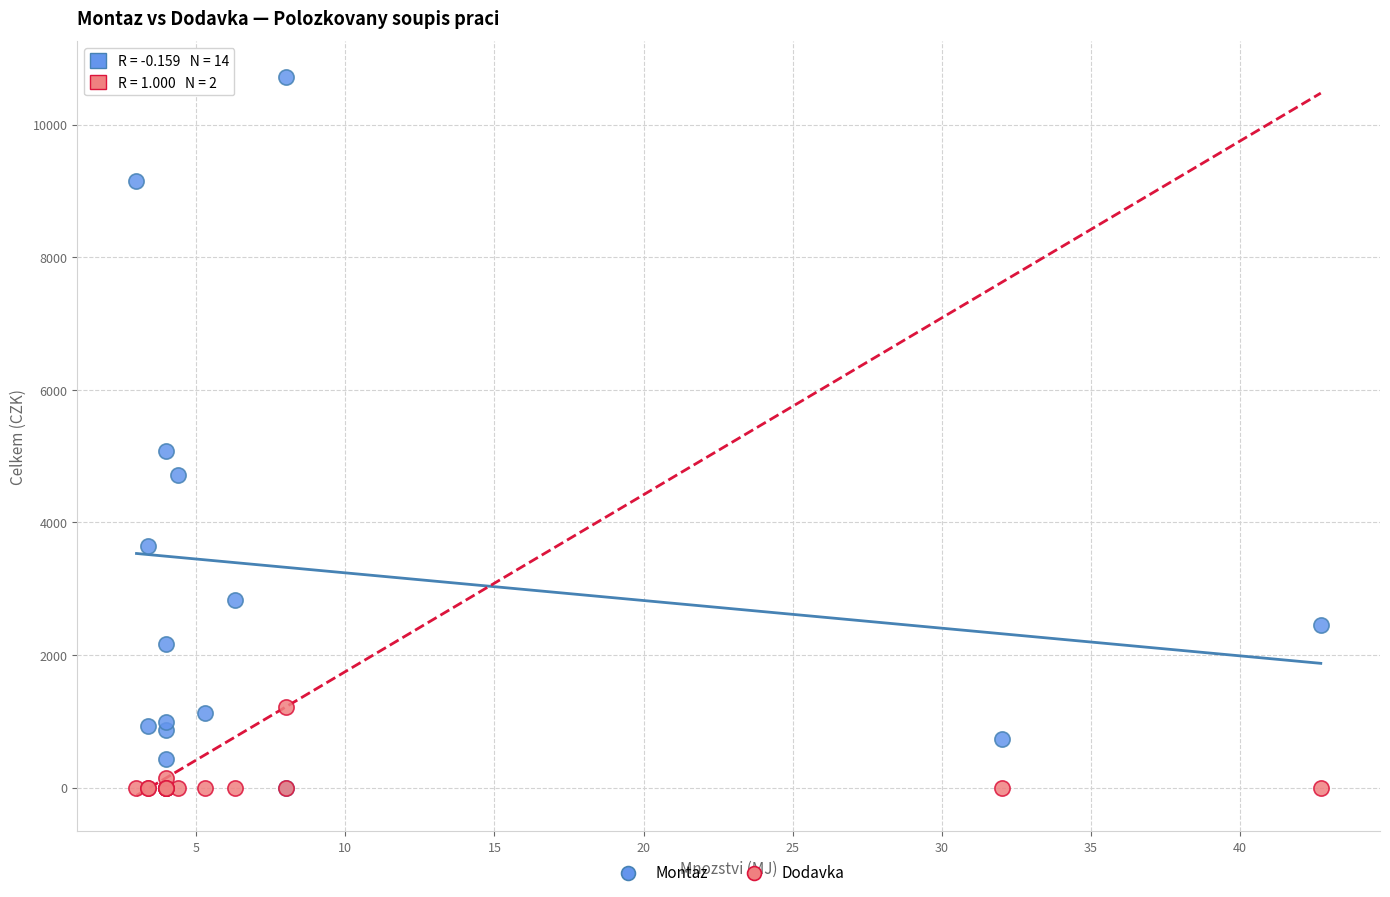

Which series contains the highest Y value?

Montaz